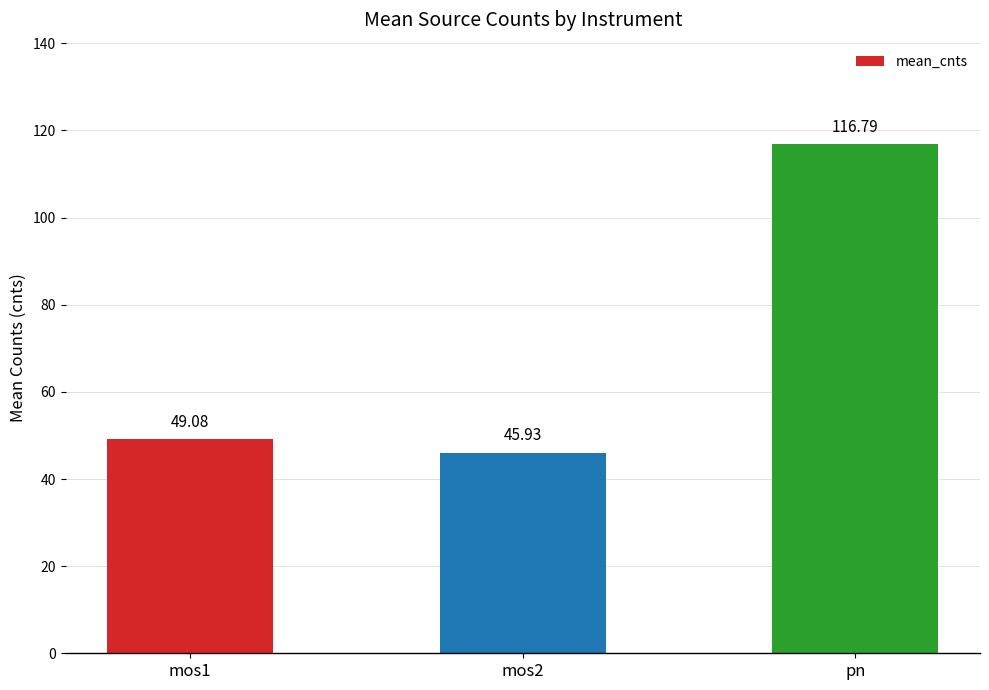

What is the difference between the values at pn and mos1?

67.7